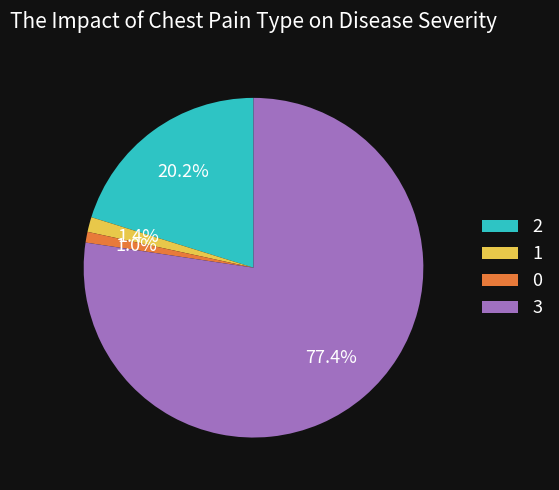

What is the largest slice in the pie chart?

3